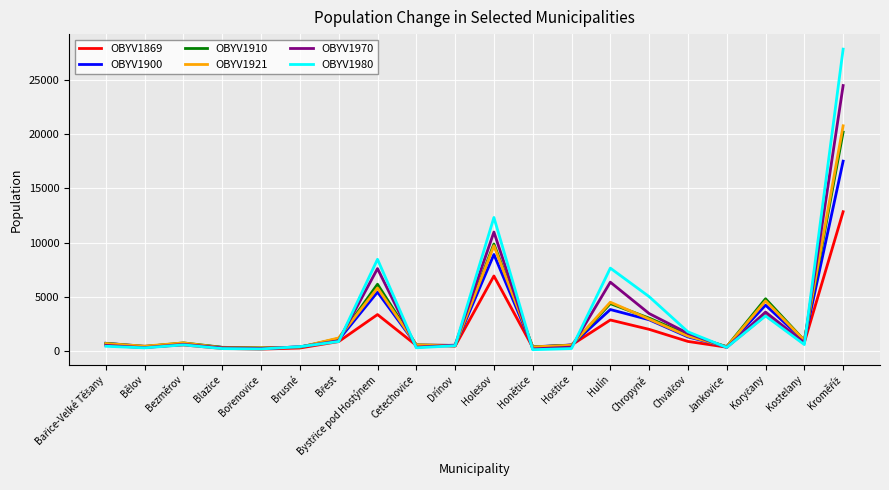

What is the total value across all series at Chropyně?

19373